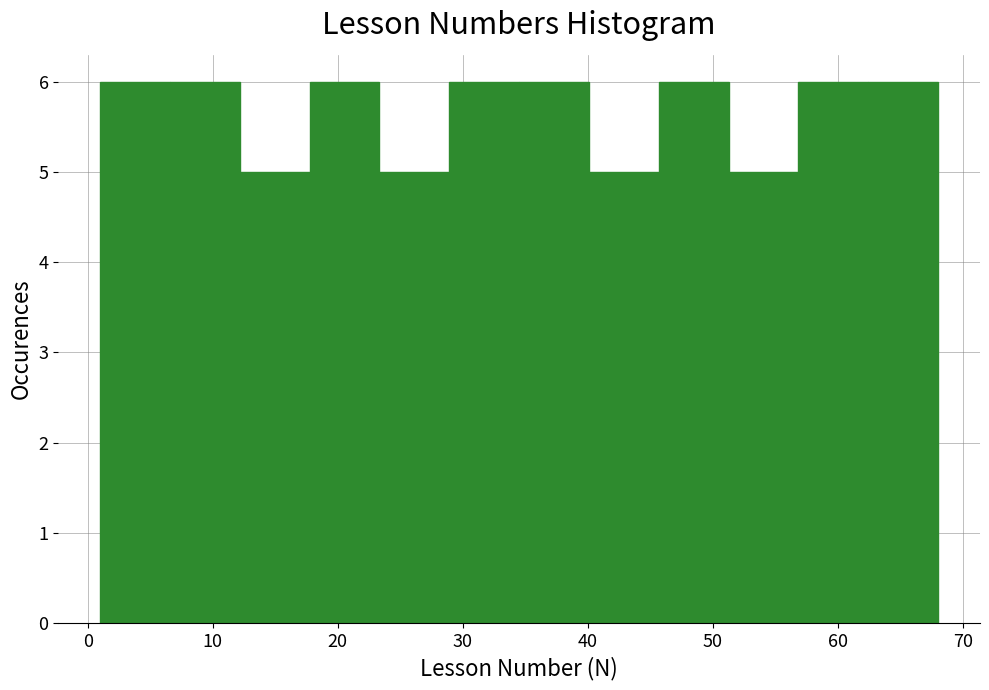

Reading left to right, list every bar in this chart as the range it spans on the x-axis followed by its height. Neither the bar edges nor the heights are printed on the chart, so give them approximately, as read against the axes.

1 to 7: 6
7 to 12: 6
12 to 18: 5
18 to 23: 6
23 to 29: 5
29 to 35: 6
35 to 40: 6
40 to 46: 5
46 to 51: 6
51 to 57: 5
57 to 62: 6
62 to 68: 6